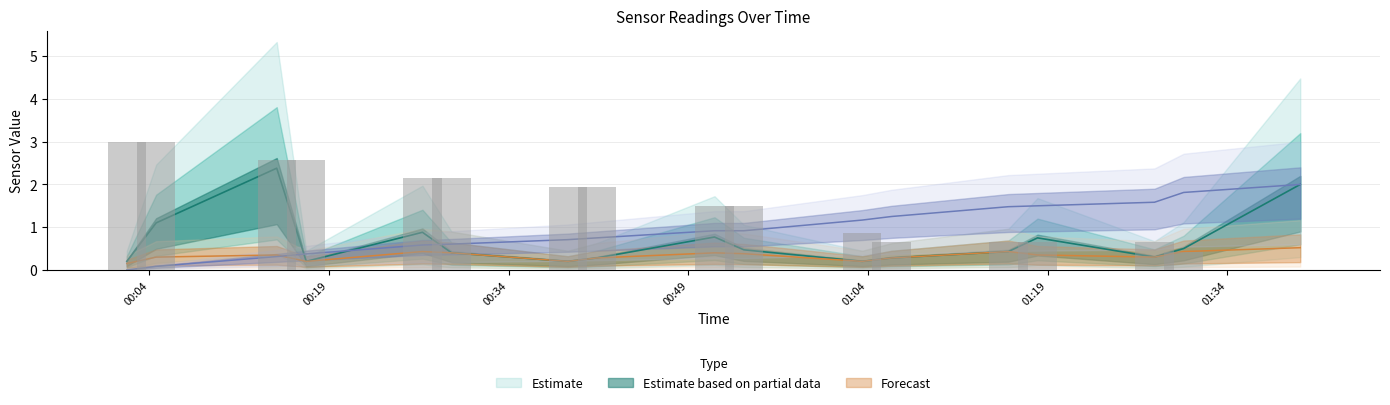

Is it true that the value at 16 is -1.2?

False